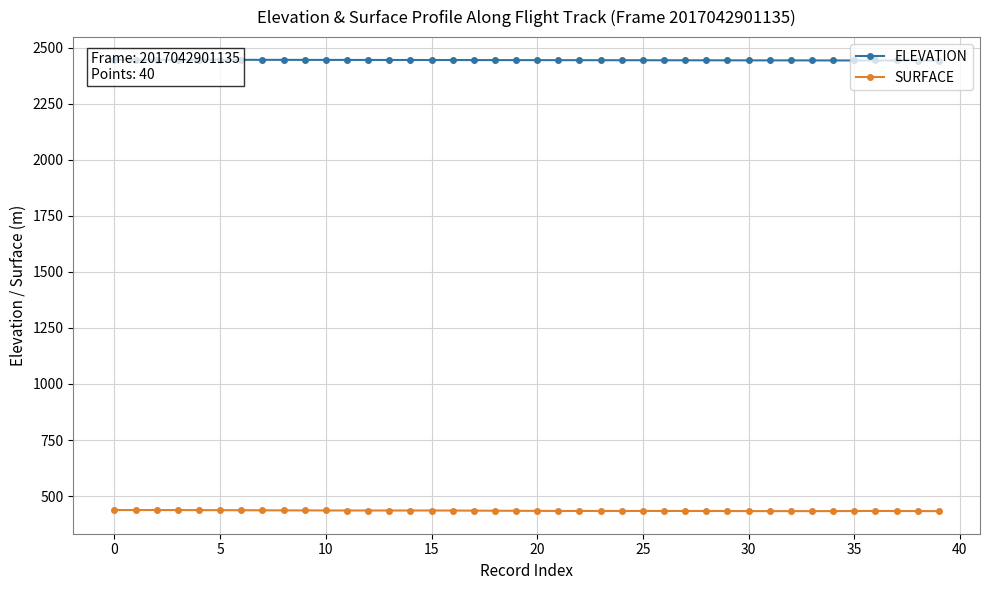

The SURFACE series shows 134.6 at 11. True or false?

False